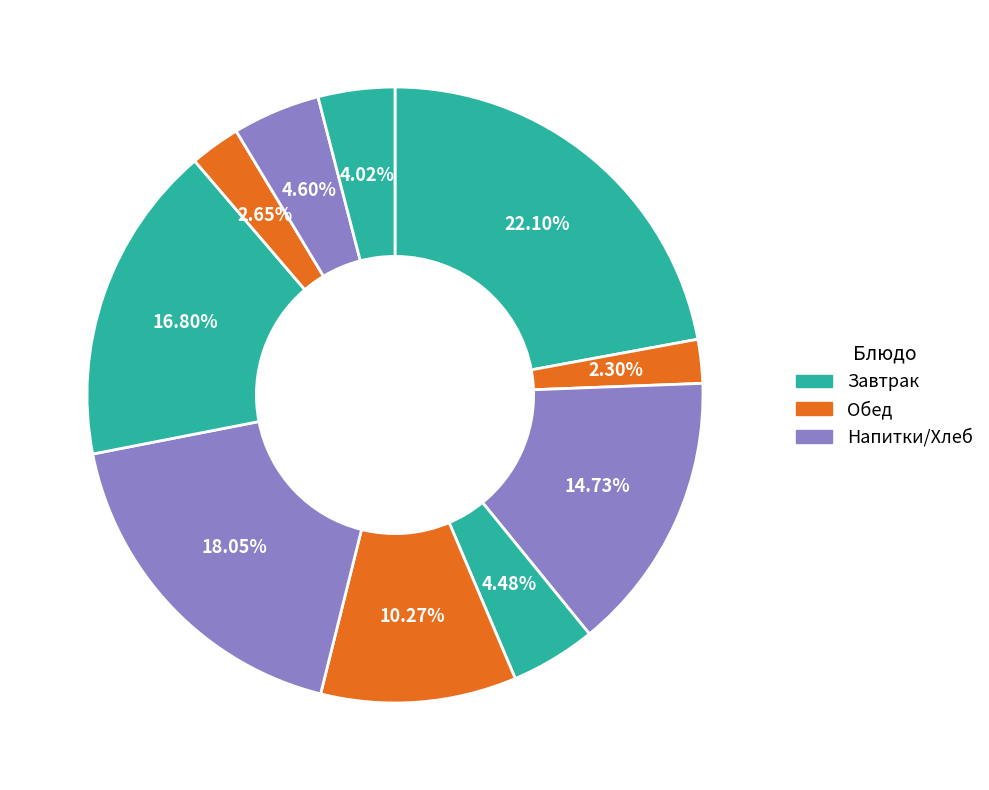

How many segments does this pie chart have?

10